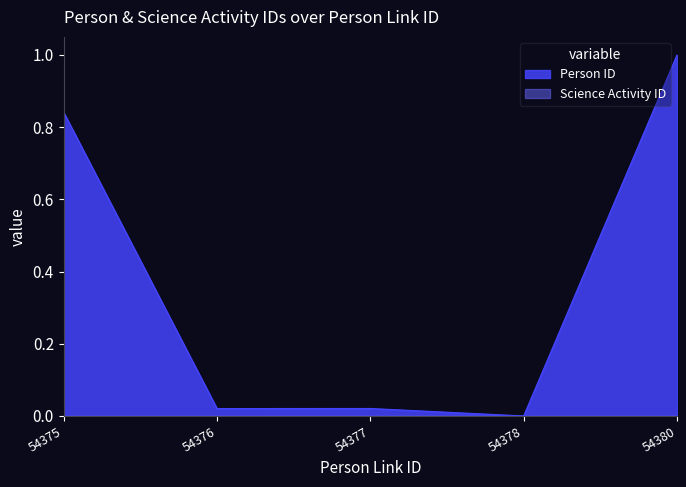

How many interior local valleys (lower than both neighbors) does the data have?

2